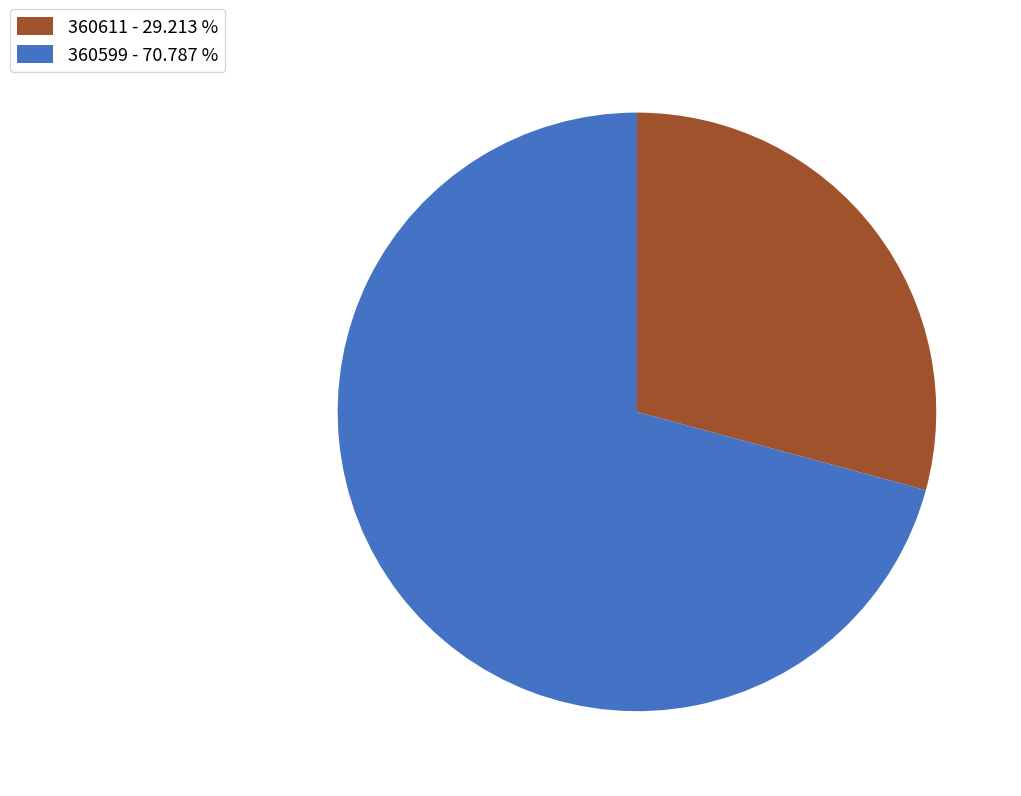

Is it true that 360611 is 29% of the pie?

True